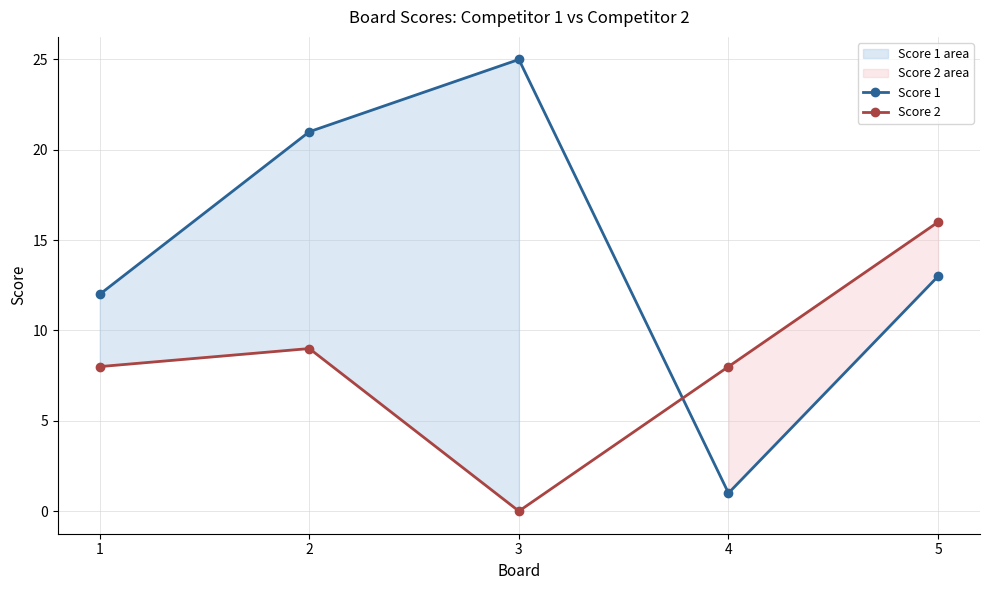

In Score 1, how many points are lower than both neighbors (excluding endpoints)?

1